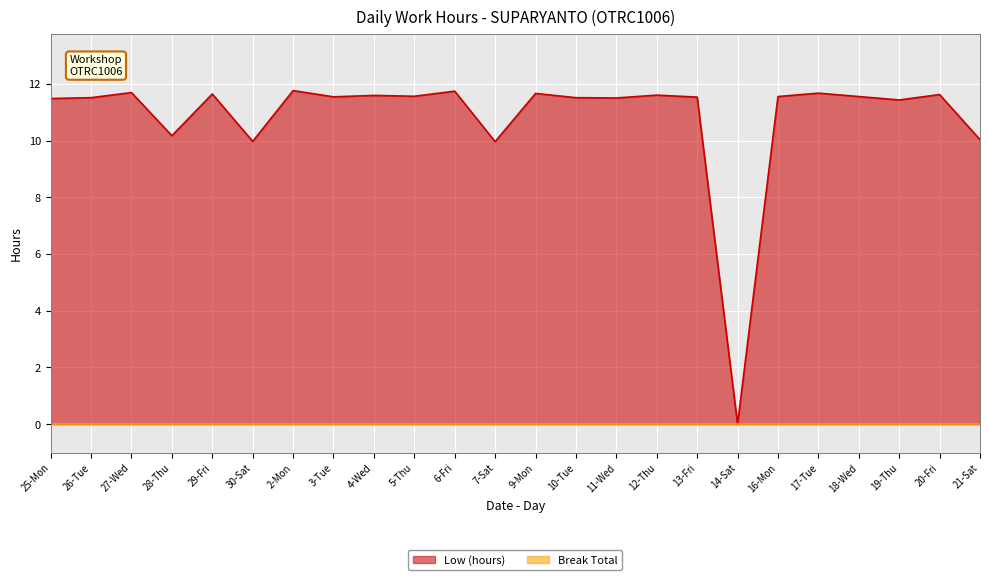

True or false: the data shows 18.7 at 4-Wed.

False